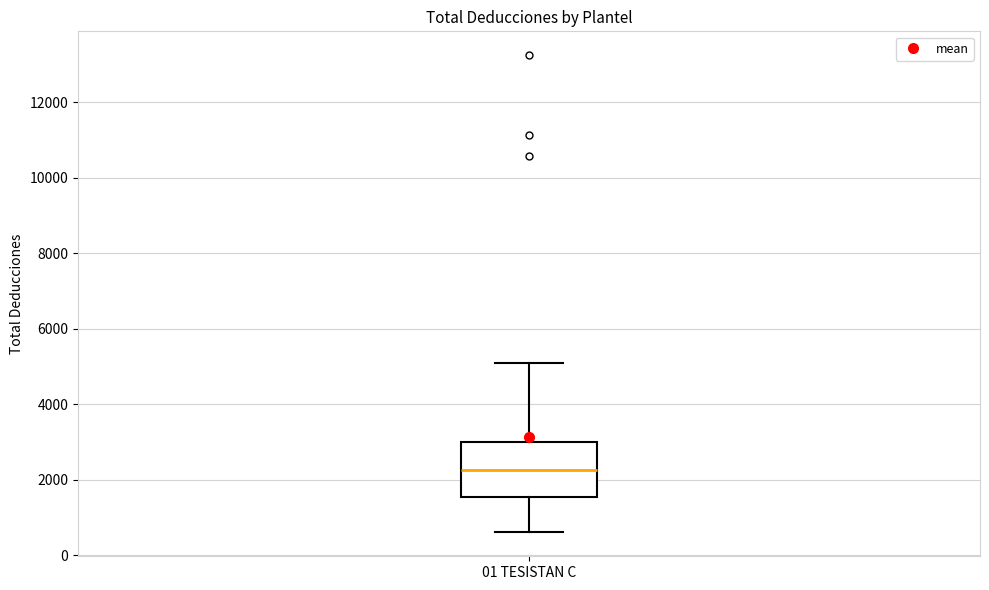

Where is the upper edge of the box for 01 TESISTAN C on the y-axis? The values are not printed on the chart, so give them approximately, as read against the axis.

3000